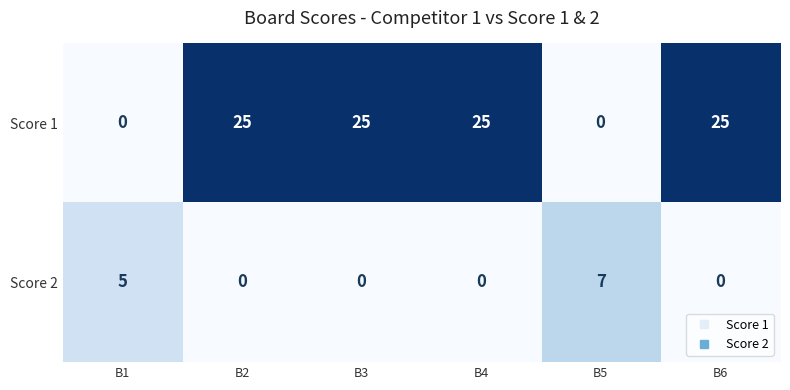

What is the spread (max minus min) of values at B6?

25